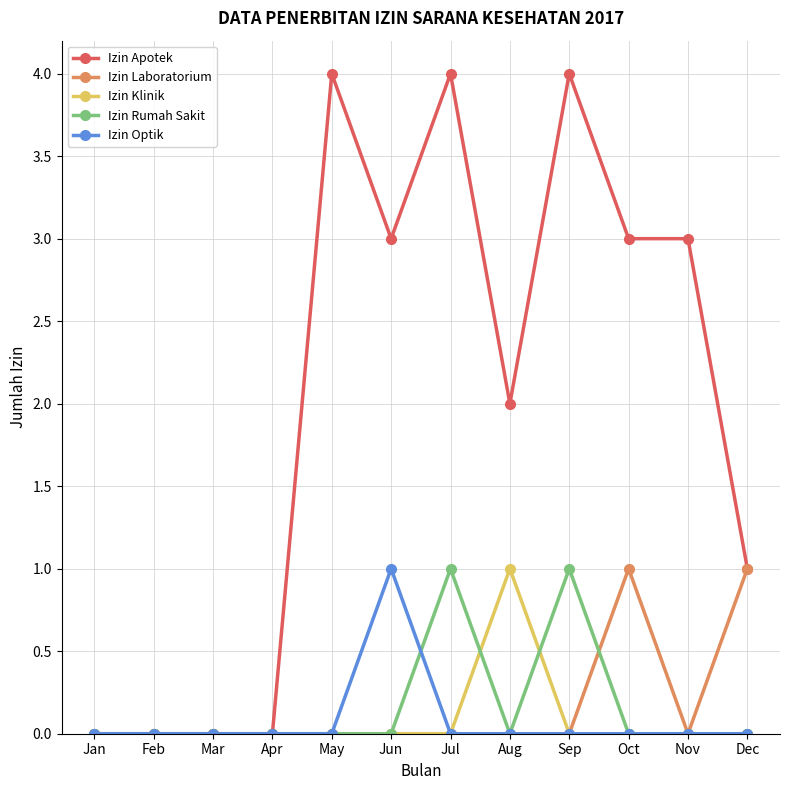

True or false: Izin Rumah Sakit has more than 0 points higher than both neighbors.

True